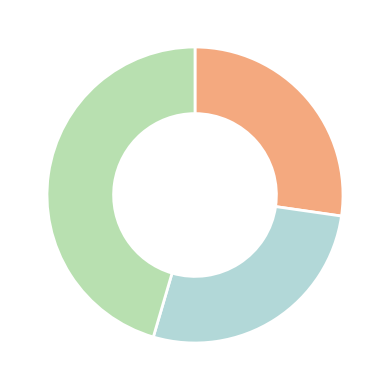

Is there any slice that represents more than half of the pie?

No